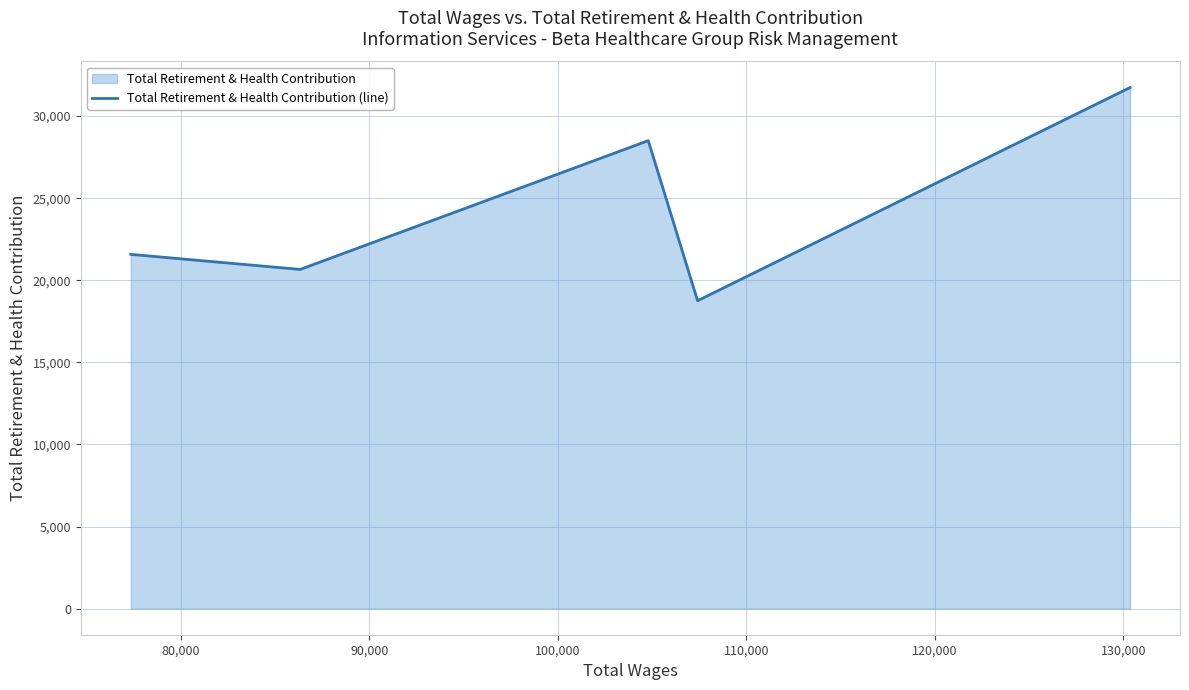

True or false: there are more than 1 points higher than both neighbors.

False